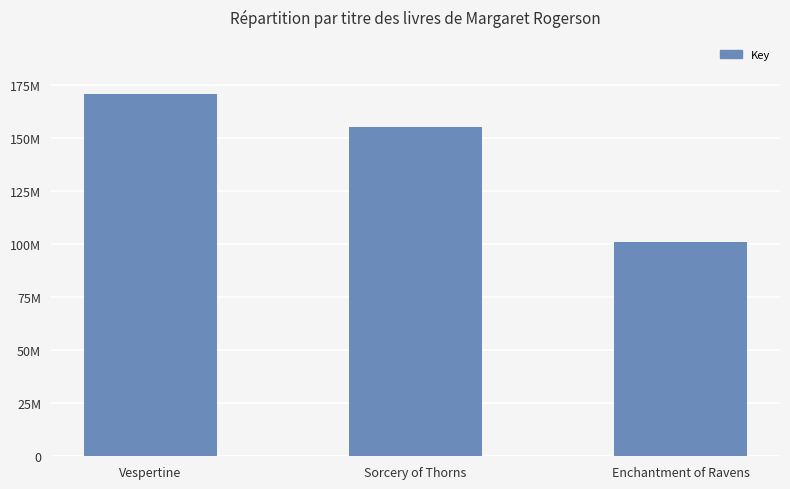

Rank the categories by value from lowest to highest.

Enchantment of Ravens, Sorcery of Thorns, Vespertine